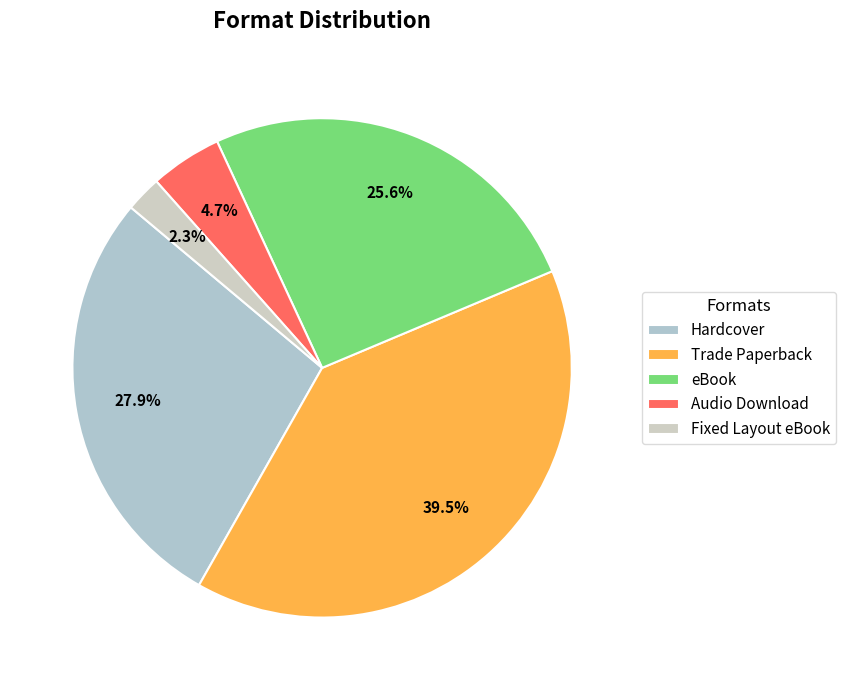

Does Audio Download represent more than half of the total?

No